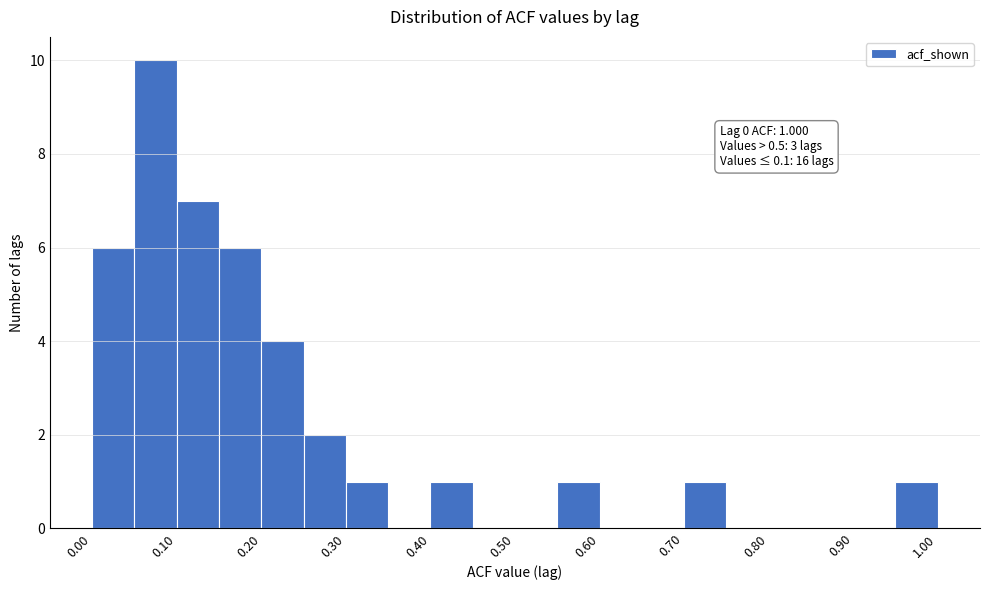

Which range on the x-axis has the tallest bar?

0.05 to 0.10